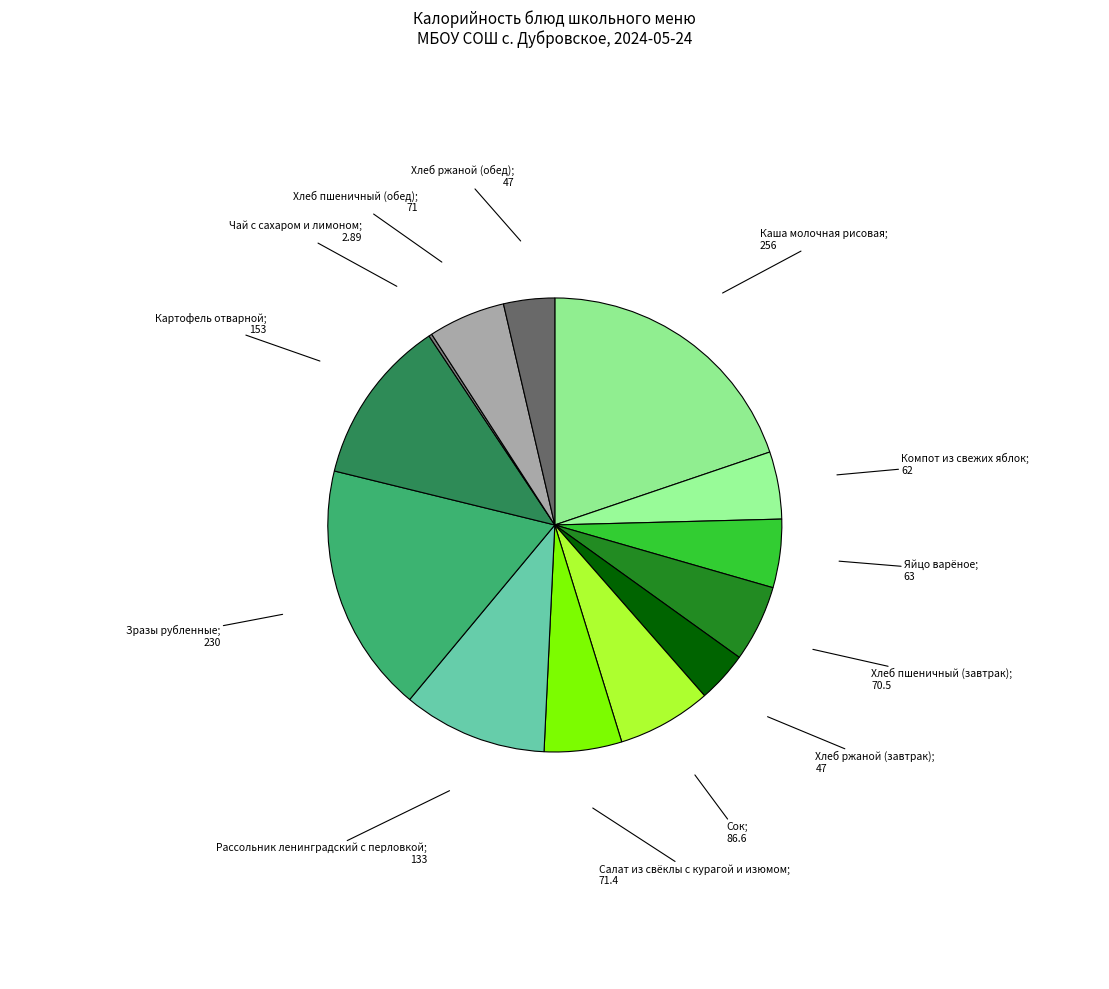

What is the smallest slice in the pie chart?

Чай с сахаром и лимоном